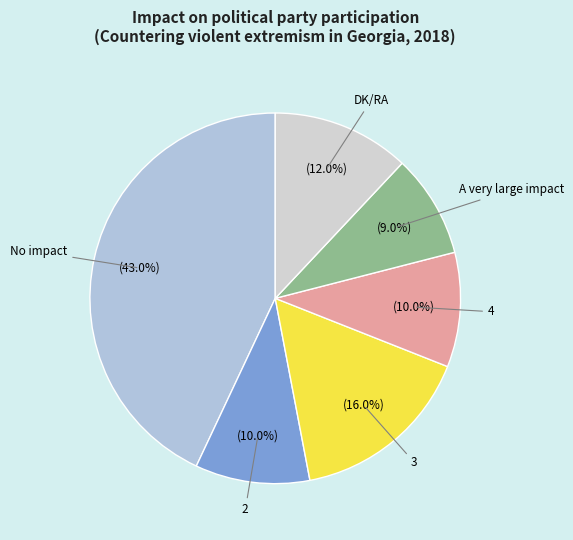

How many segments does this pie chart have?

6